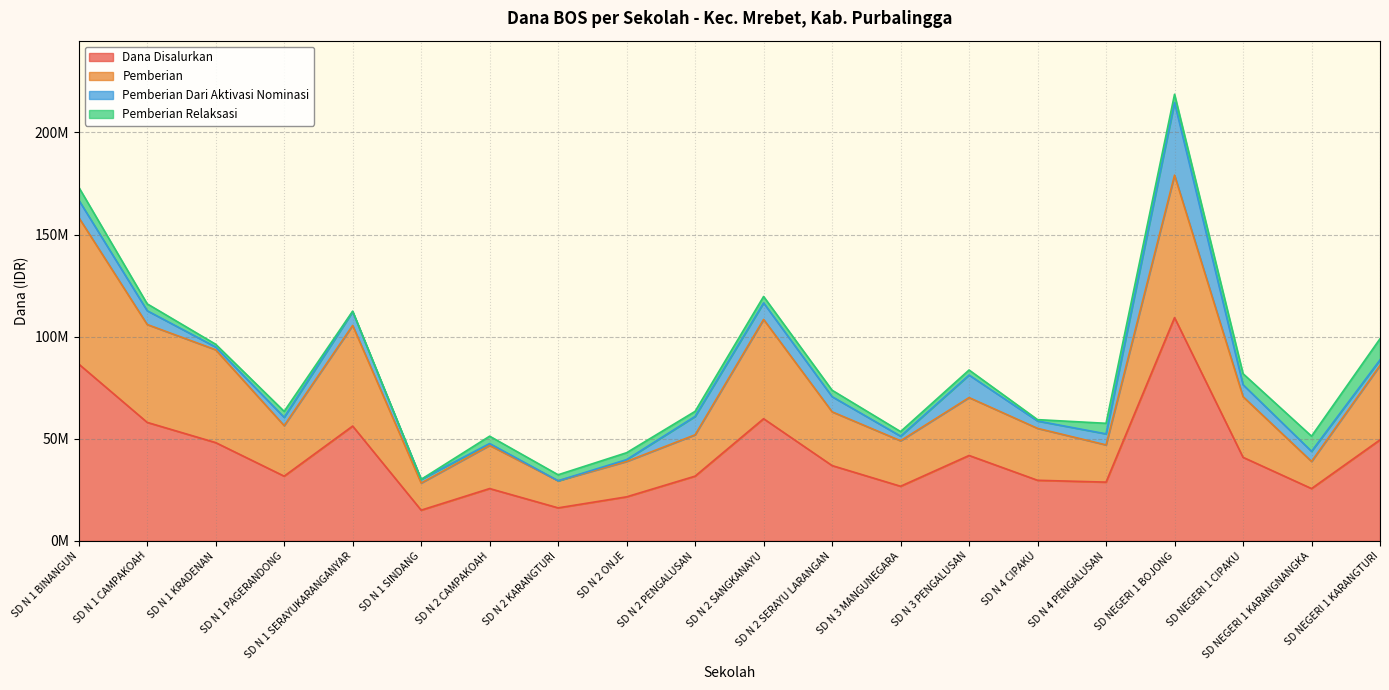

Is it true that Dana Disalurkan equals 19926881 at SD N 1 KRADENAN?

False